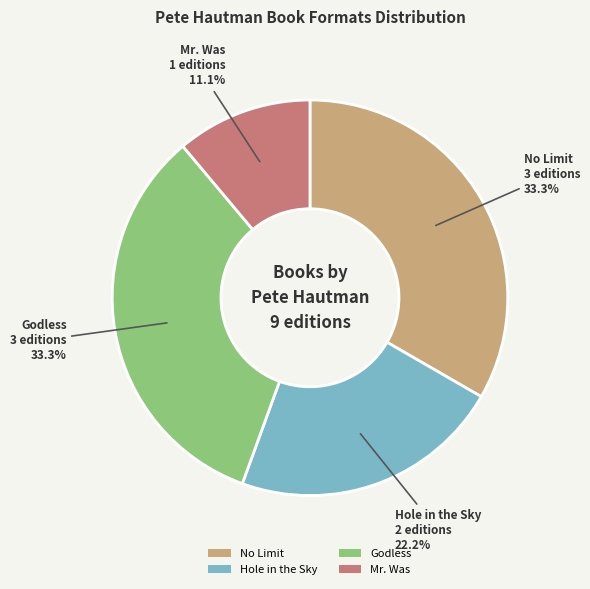

To the nearest percent, what is the average slice percentage?

25%